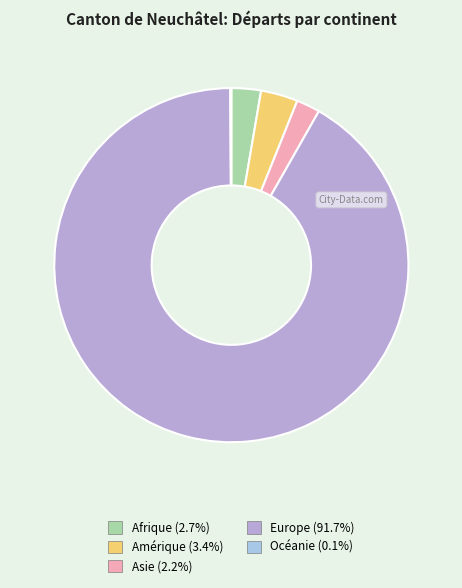

What is the ratio of the value at Europe to the value at Asie?

42.5